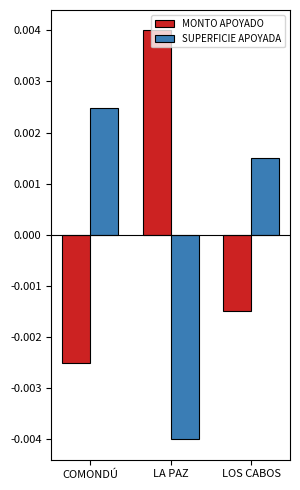

How many data points does each series have?

3